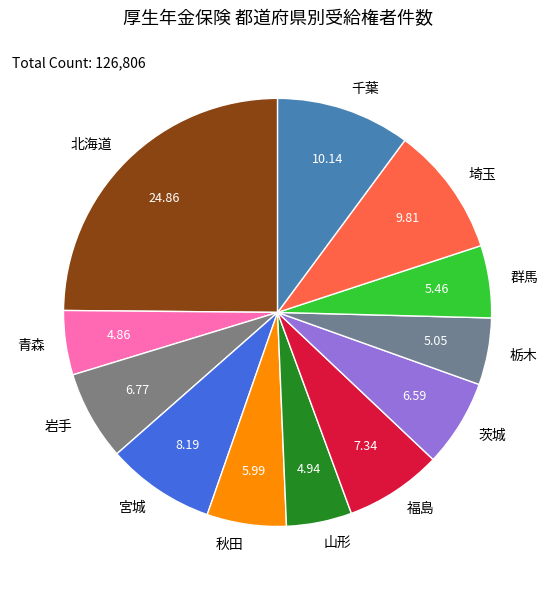

Do 秋田 and 群馬 together represent more than half of the pie?

No